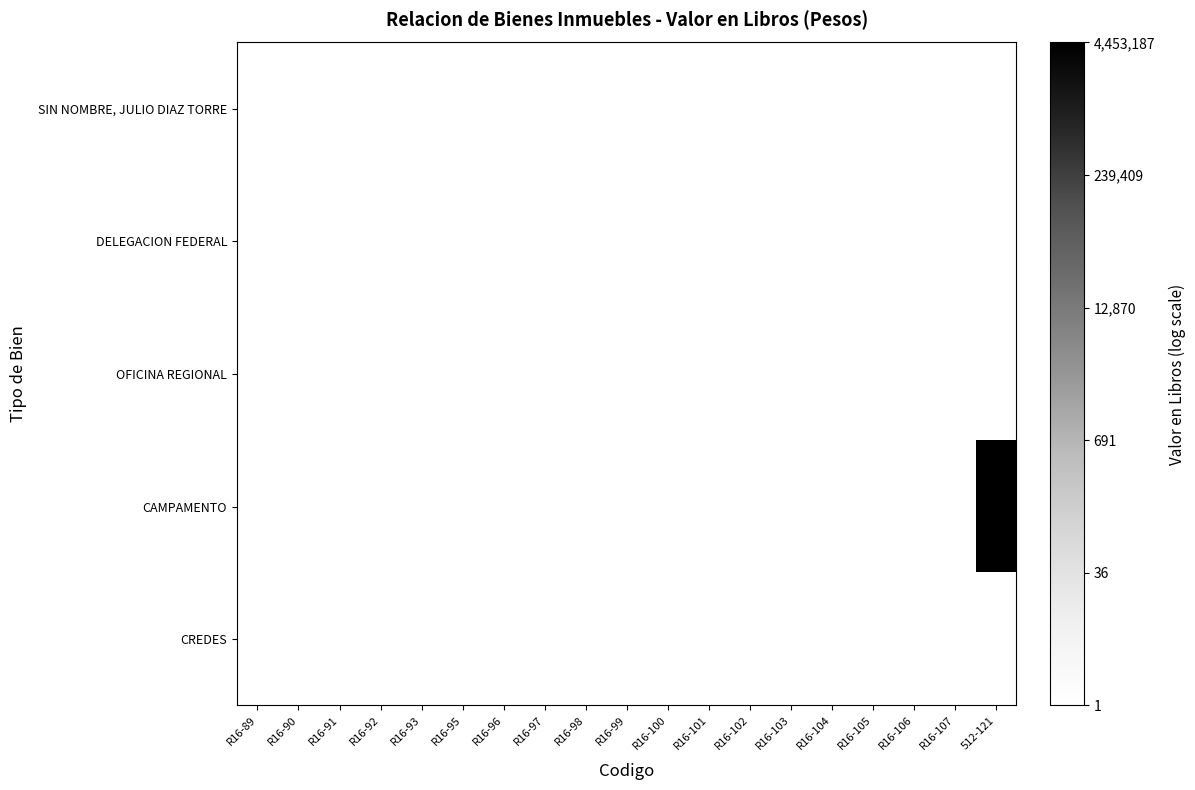

How many categories are shown in the chart?

19